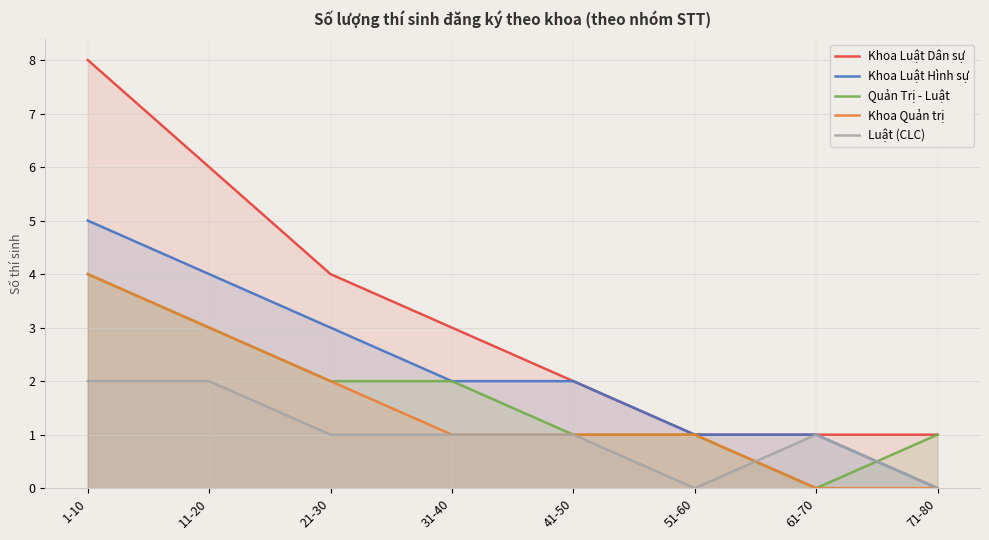

Count the number of categories in the chart.

8